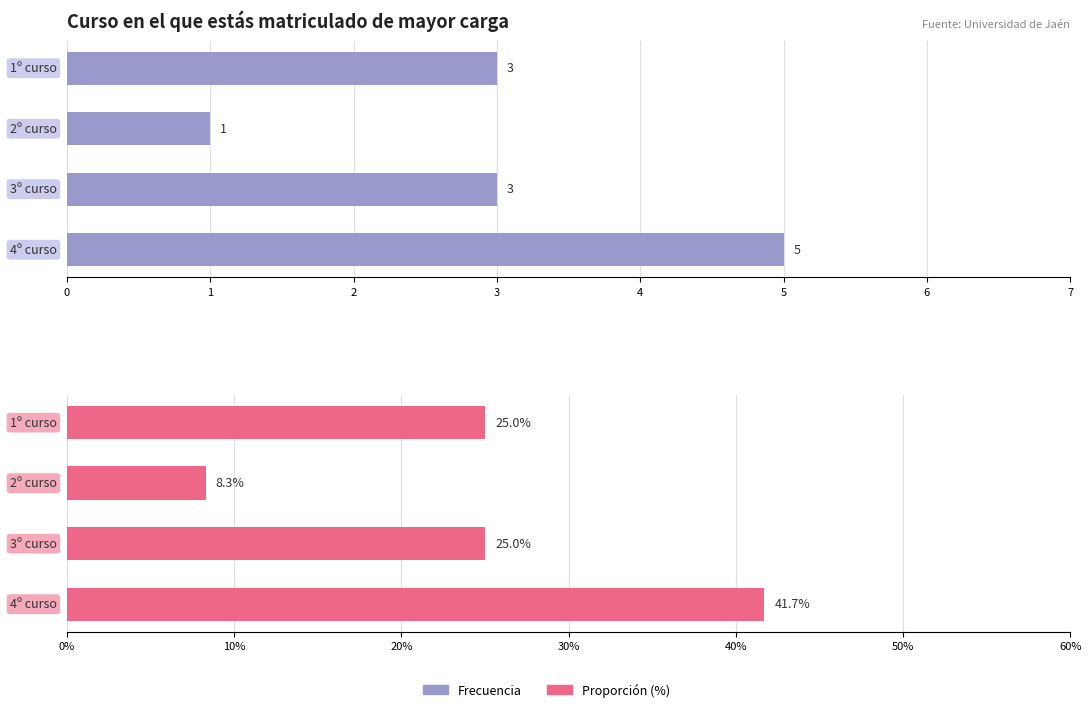

What is the difference between the highest and lowest values at 0?

22.0